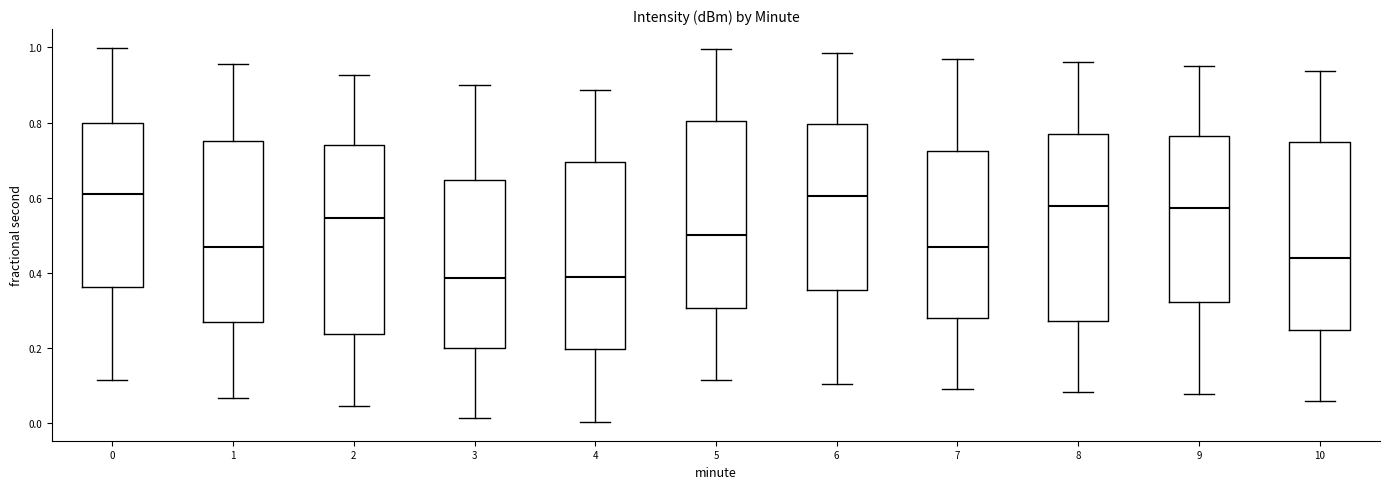

Where does the lower whisker of the box at x = 2 end on the y-axis? The values are not printed on the chart, so give them approximately, as read against the axis.

0.04